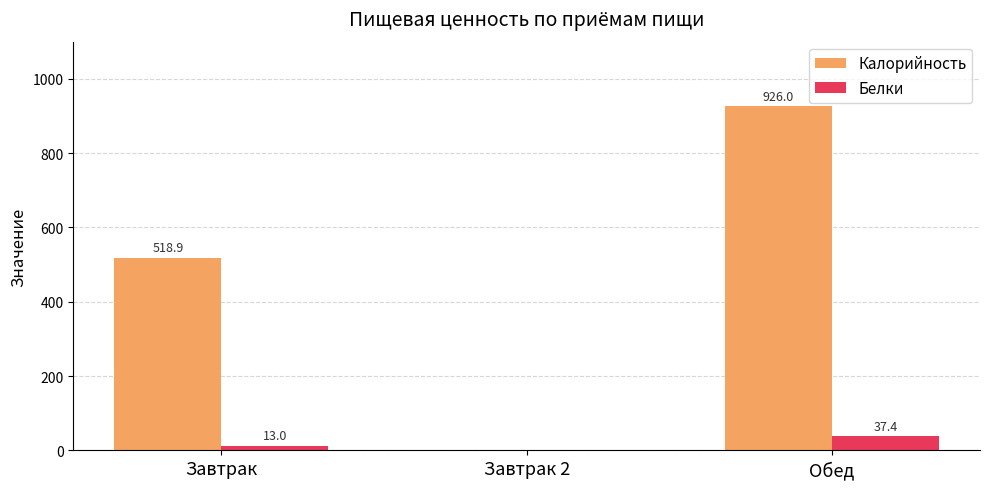

Is the value of Калорийность at Завтрак greater than the value of Белки at Обед?

Yes